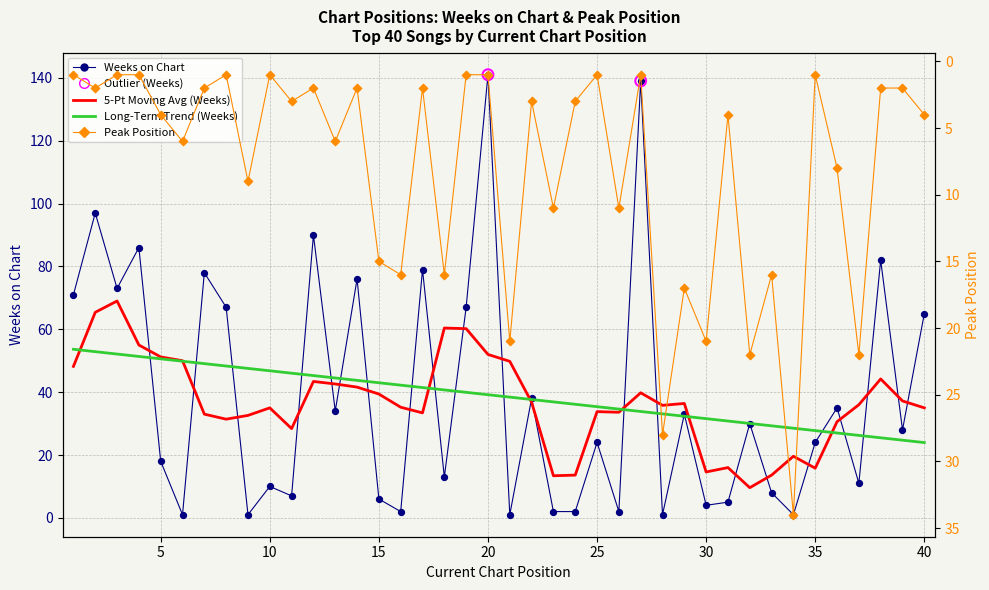

Which series reaches the minimum Y coordinate?

Weeks on Chart